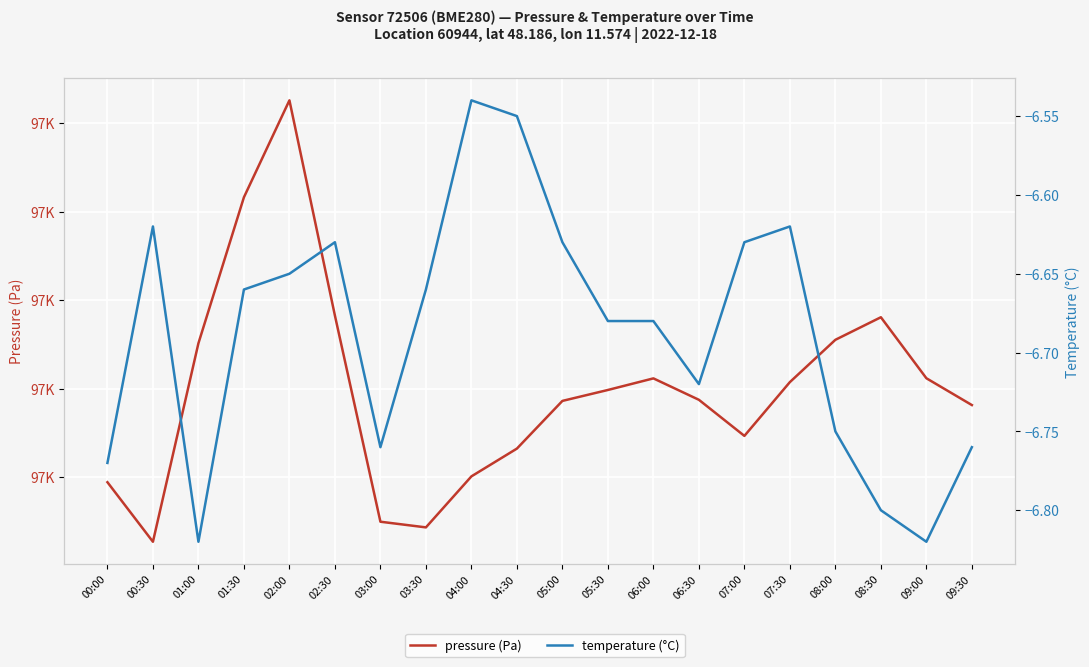

Between 07:30 and 01:30, which is larger?

01:30